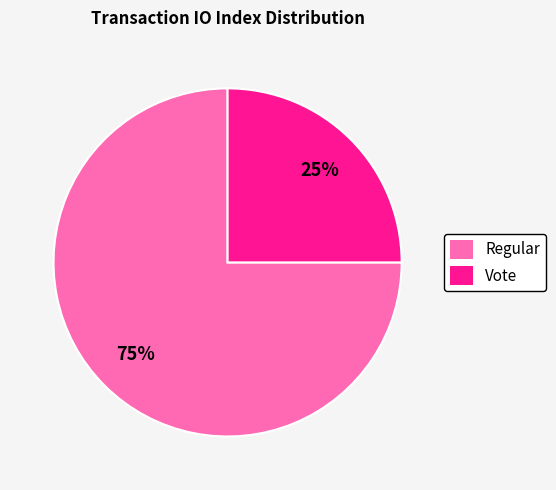

Is Regular the majority of the pie?

Yes